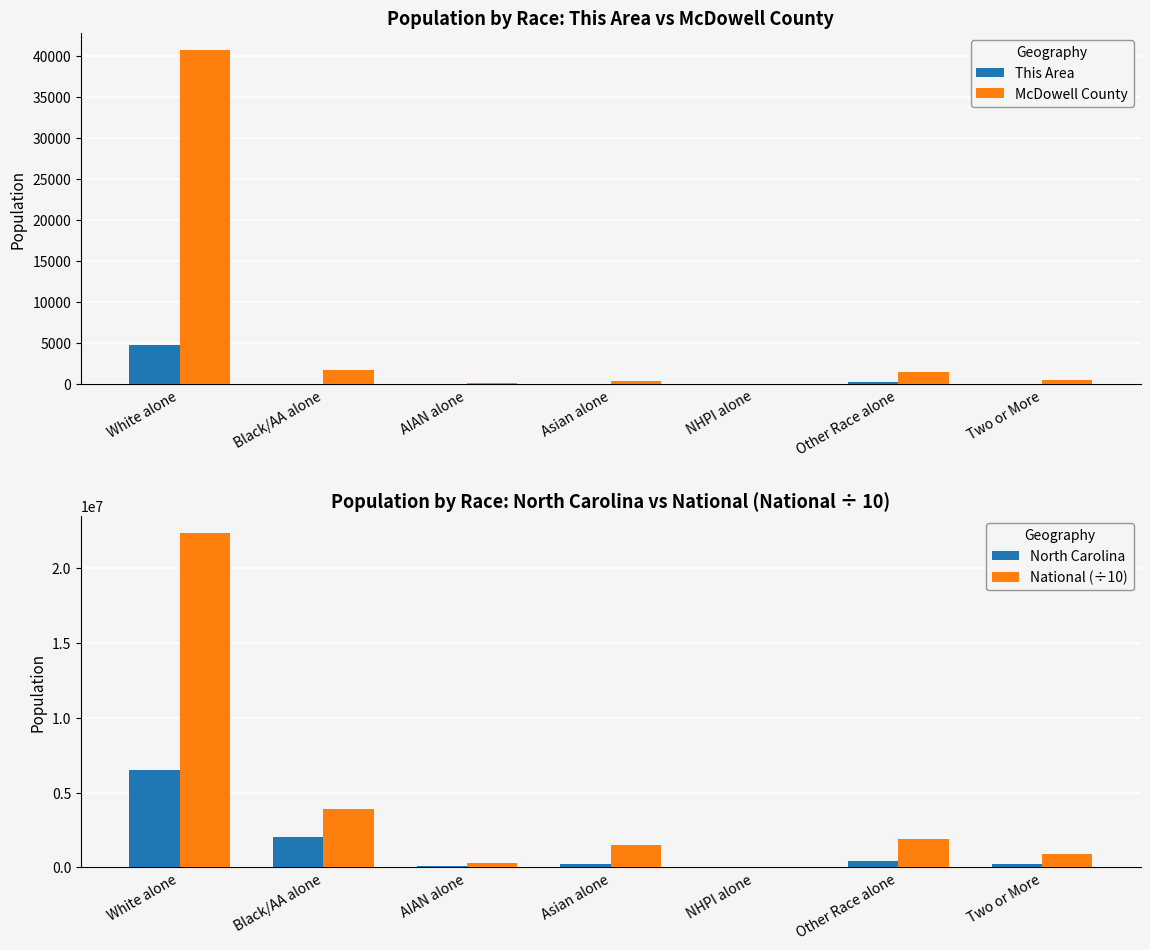

What position from the right is Asian alone?

4